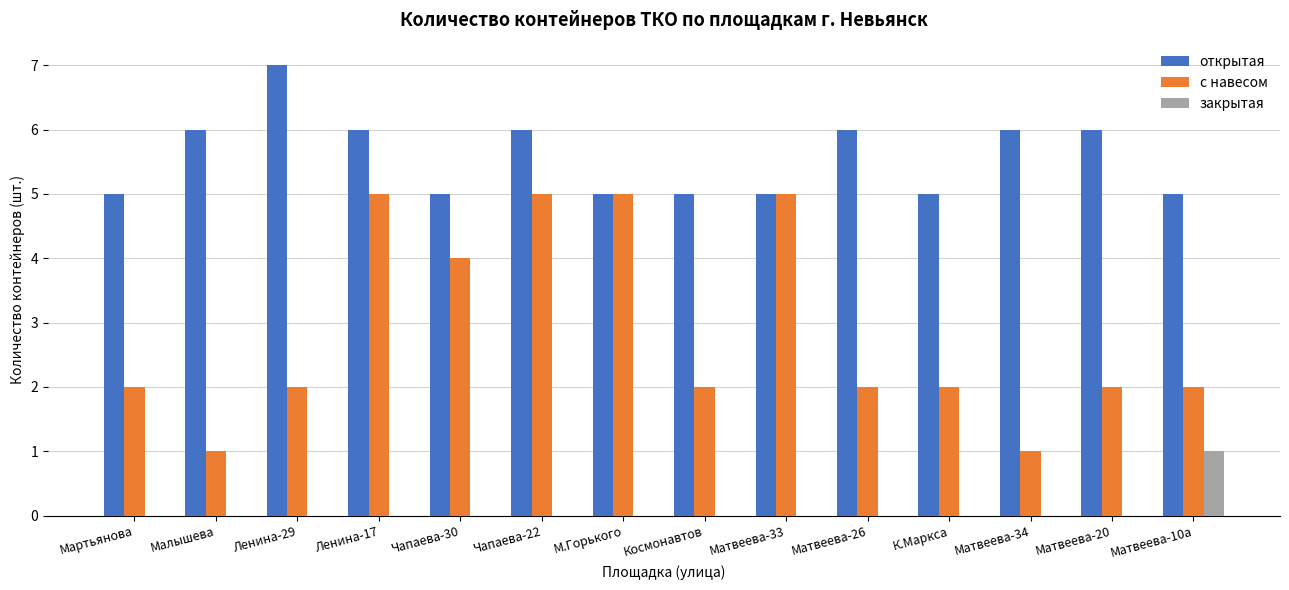

Reading right to left, list all the values displayed in this chart.

открытая: Матвеева-10а=5	Матвеева-20=6	Матвеева-34=6	К.Маркса=5	Матвеева-26=6	Матвеева-33=5	Космонавтов=5	М.Горького=5	Чапаева-22=6	Чапаева-30=5	Ленина-17=6	Ленина-29=7	Малышева=6	Мартьянова=5
с навесом: Матвеева-10а=2	Матвеева-20=2	Матвеева-34=1	К.Маркса=2	Матвеева-26=2	Матвеева-33=5	Космонавтов=2	М.Горького=5	Чапаева-22=5	Чапаева-30=4	Ленина-17=5	Ленина-29=2	Малышева=1	Мартьянова=2
закрытая: Матвеева-10а=1	Матвеева-20=0	Матвеева-34=0	К.Маркса=0	Матвеева-26=0	Матвеева-33=0	Космонавтов=0	М.Горького=0	Чапаева-22=0	Чапаева-30=0	Ленина-17=0	Ленина-29=0	Малышева=0	Мартьянова=0